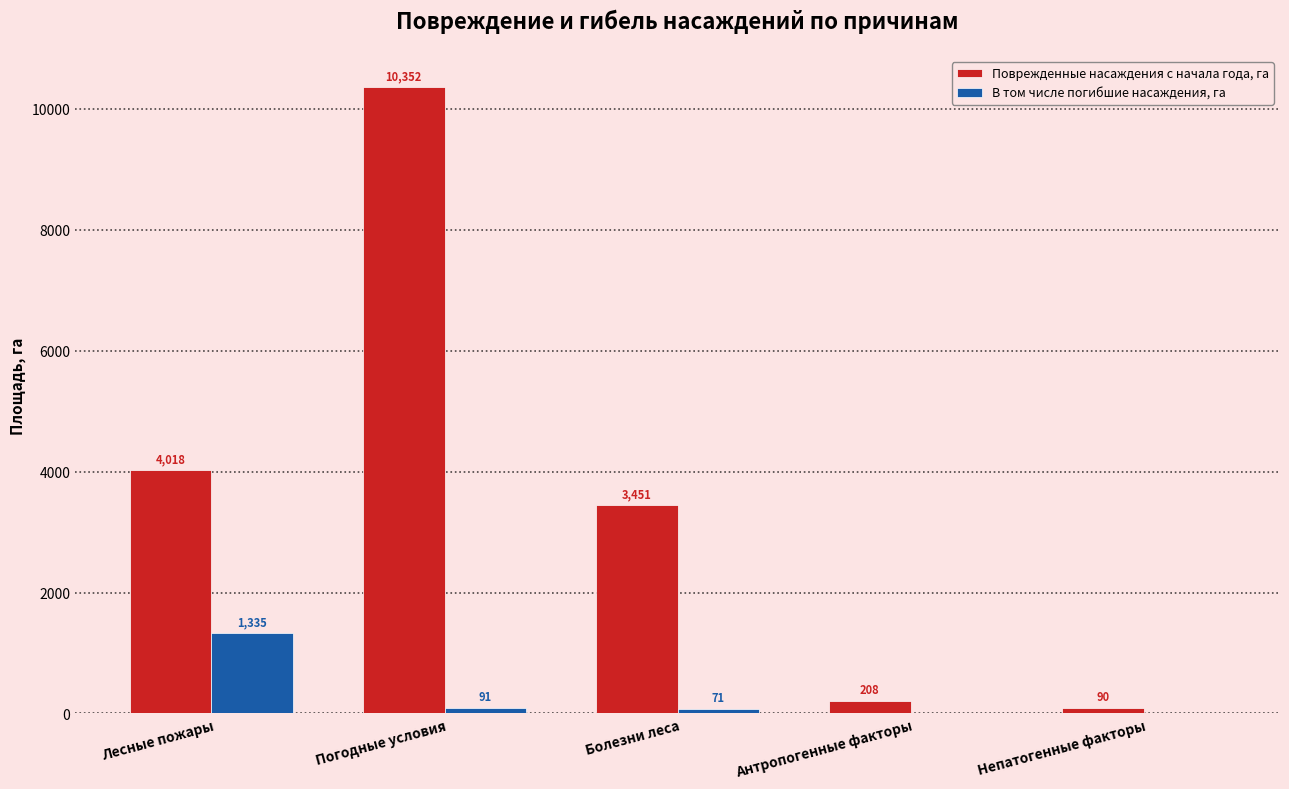

What is the sum of the Поврежденные насаждения с начала года, га values at Погодные условия and Лесные пожары?

14369.9